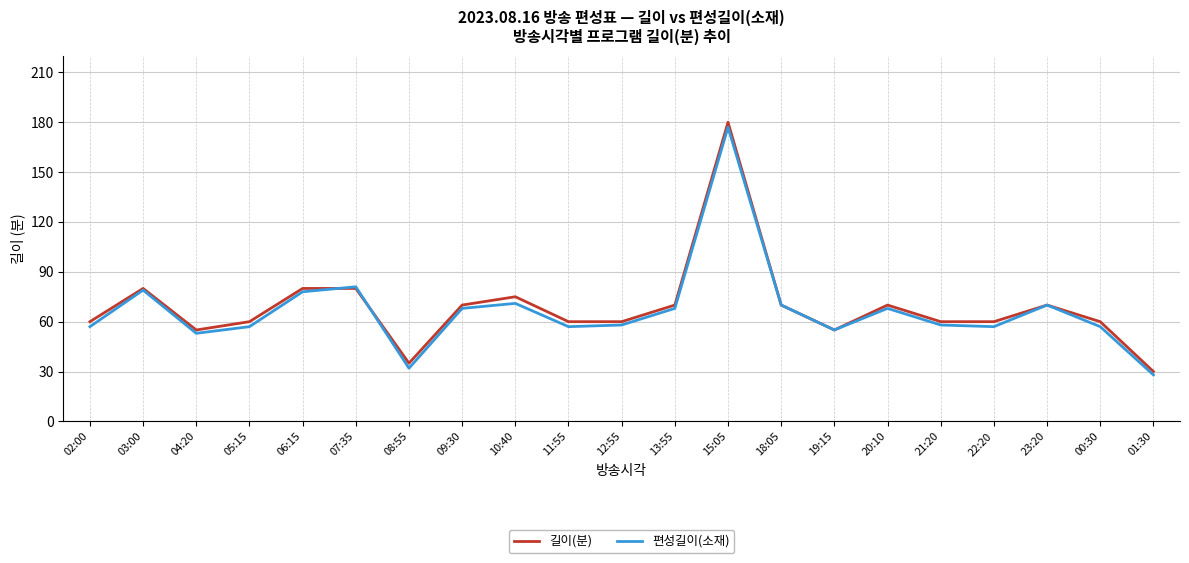

How many series are shown in this chart?

2